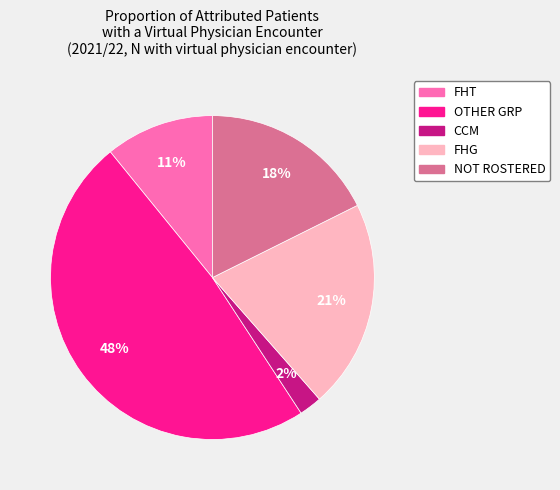

Combined, do FHG and OTHER GRP account for over 50%?

Yes